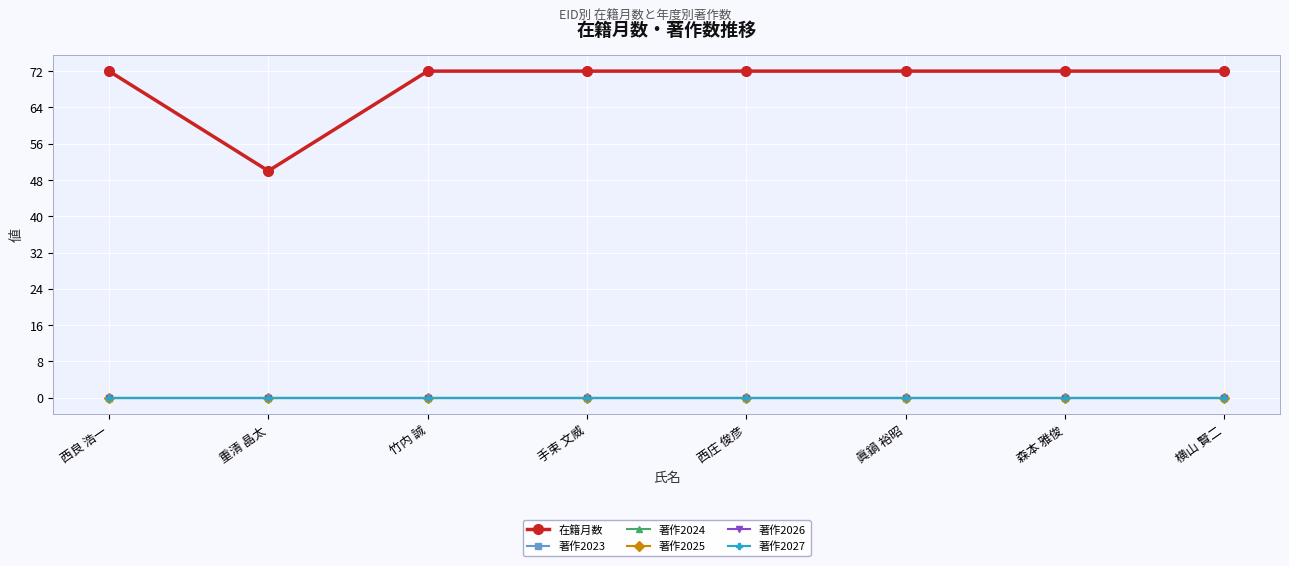

What position from the right is 西良 浩一?

8